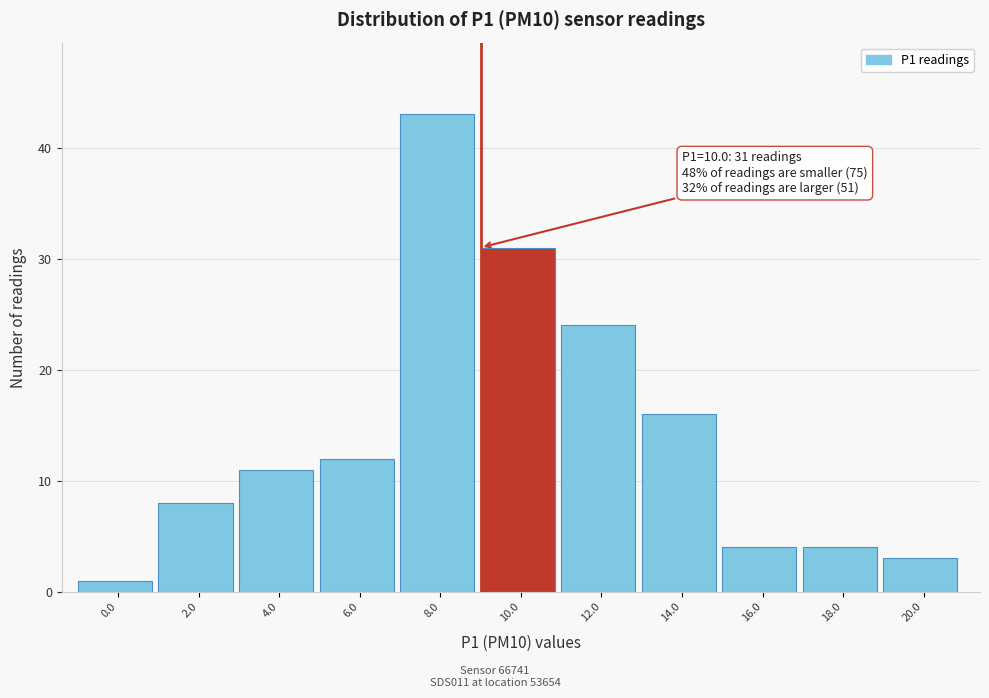

Reading right to left, list all the values displayed in this chart.

20.0=3	18.0=4	16.0=4	14.0=16	12.0=24	10.0=31	8.0=43	6.0=12	4.0=11	2.0=8	0.0=1